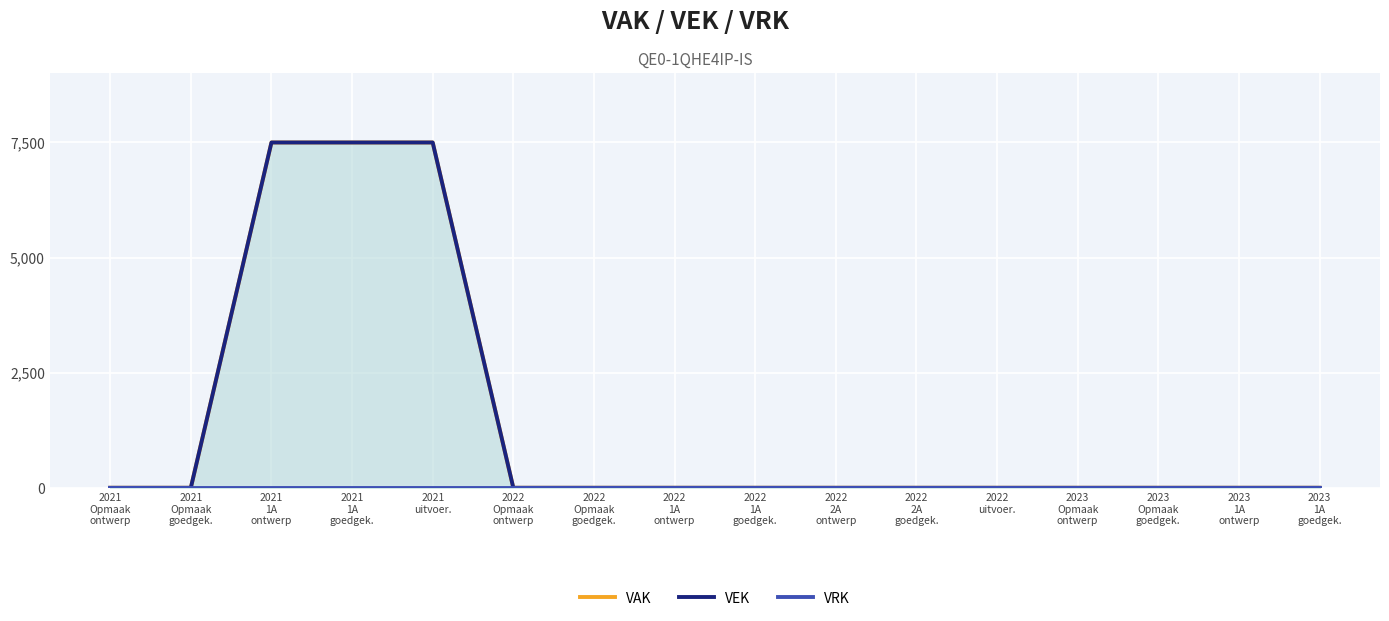

True or false: VAK and VRK intersect in this chart.

False